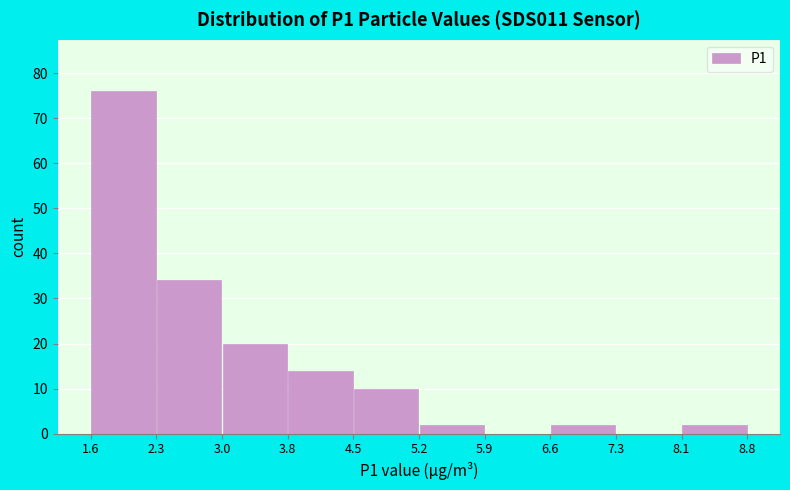

Over which range of the x-axis is the bar tallest?

1.6 to 2.3